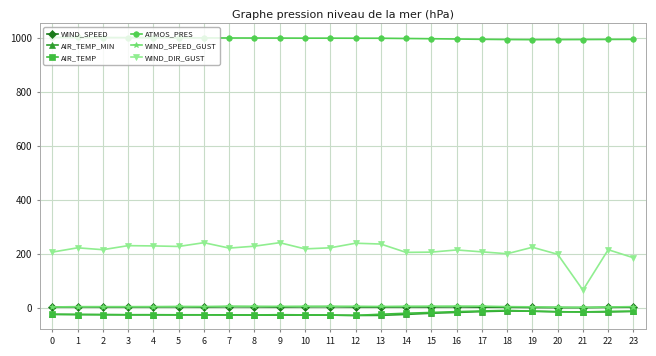

Which series has the widest spread of values?

WIND_DIR_GUST